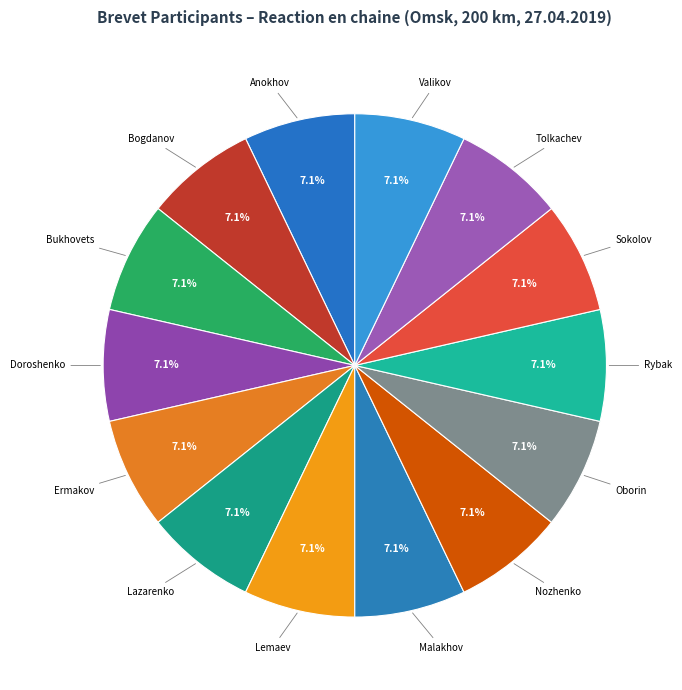

Combined, do Lemaev and Nozhenko account for over 50%?

No